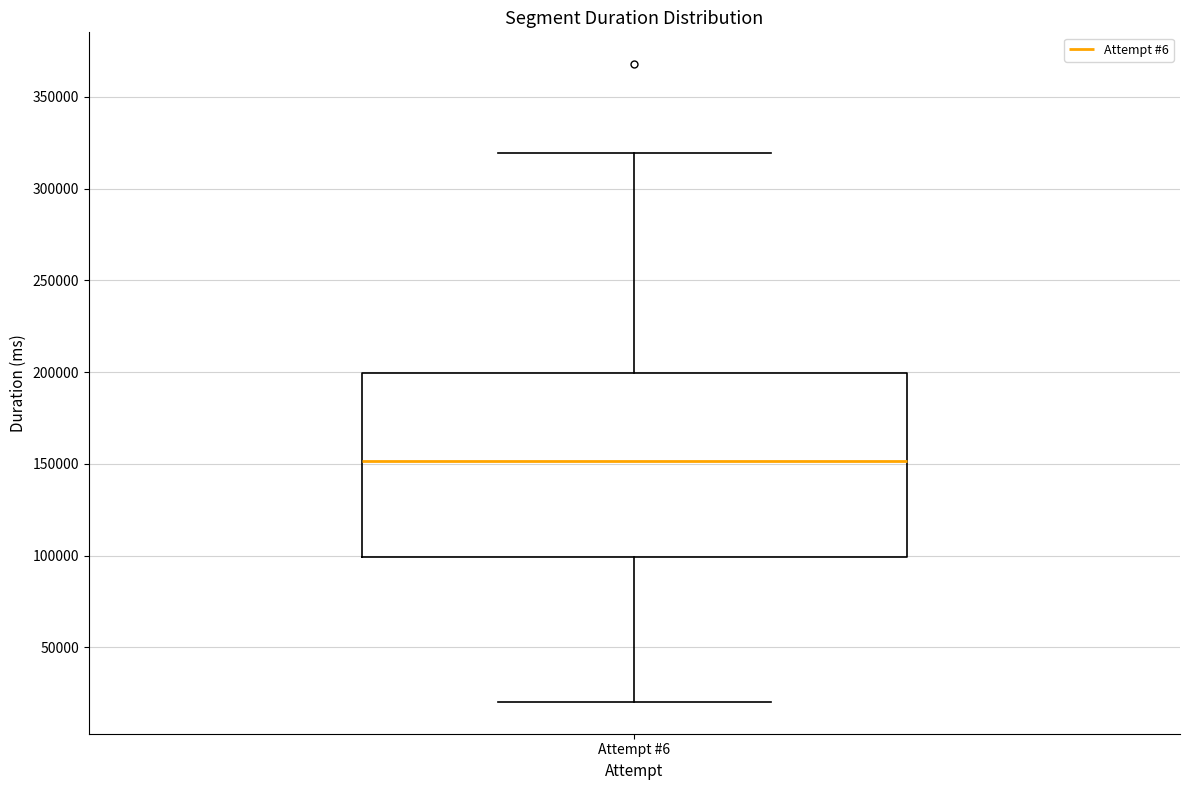

Read this box plot against the y-axis: the position of the median line, the range covered by the box, and the ends of both whiskers. The values are not printed on the chart, so give them approximately, as read against the axis.

median 150000, box 100000 to 200000, whiskers 20000 to 320000